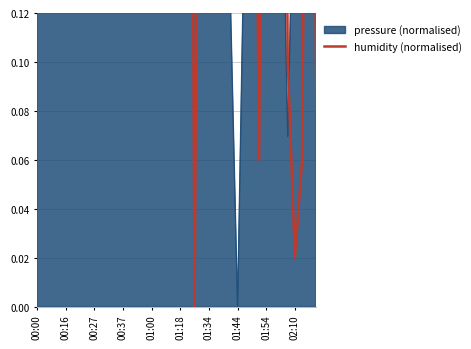

How many interior local valleys (lower than both neighbors) does the data have?

12